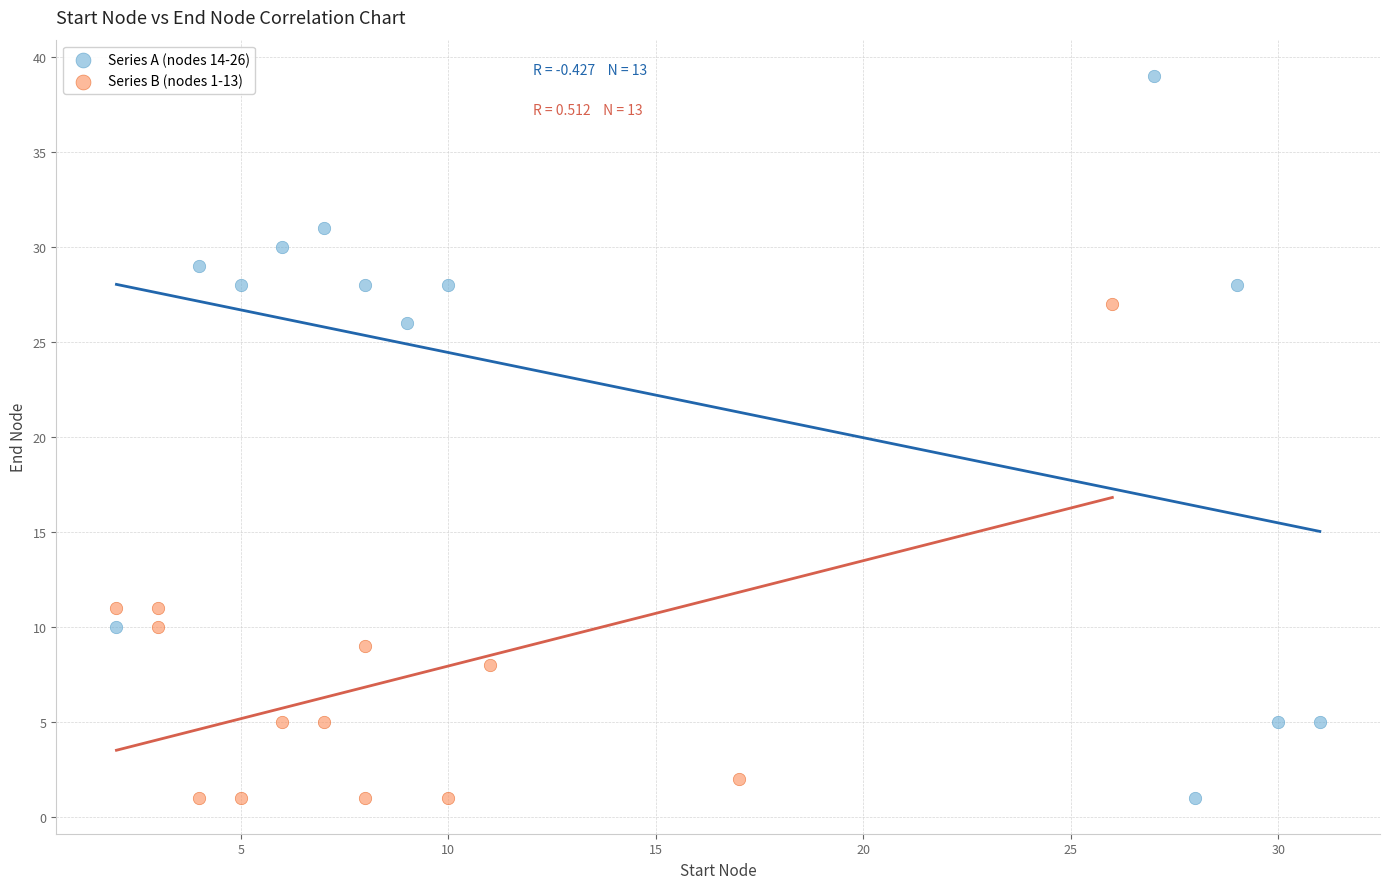

Which series reaches the maximum Y coordinate?

Series A (nodes 14-26)